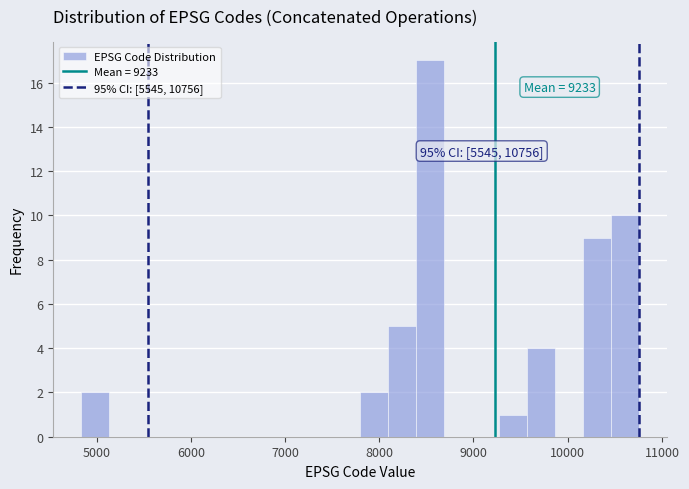

Read against the x-axis, roughly where is the centre of the tallest bar?

8500